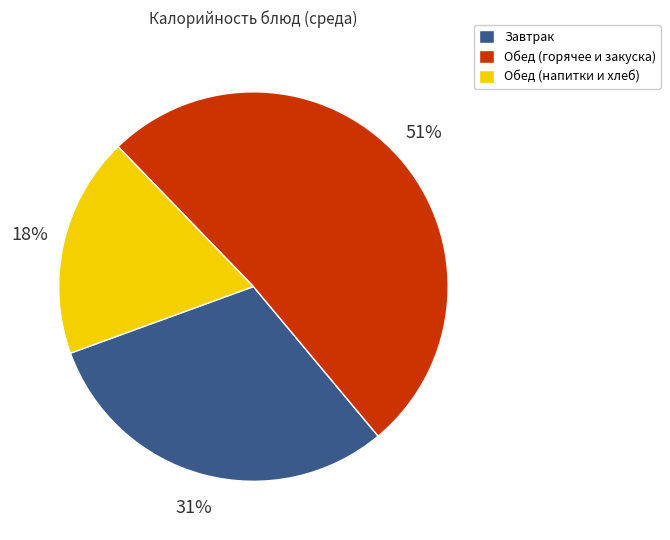

To the nearest percent, what percentage of the pie is Обед (горячее и закуска)?

51%